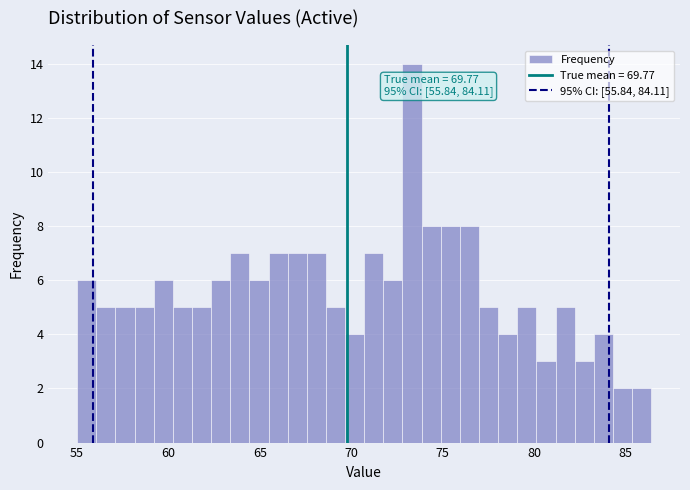

Read against the x-axis, roughly where is the centre of the tallest bar?

73.5